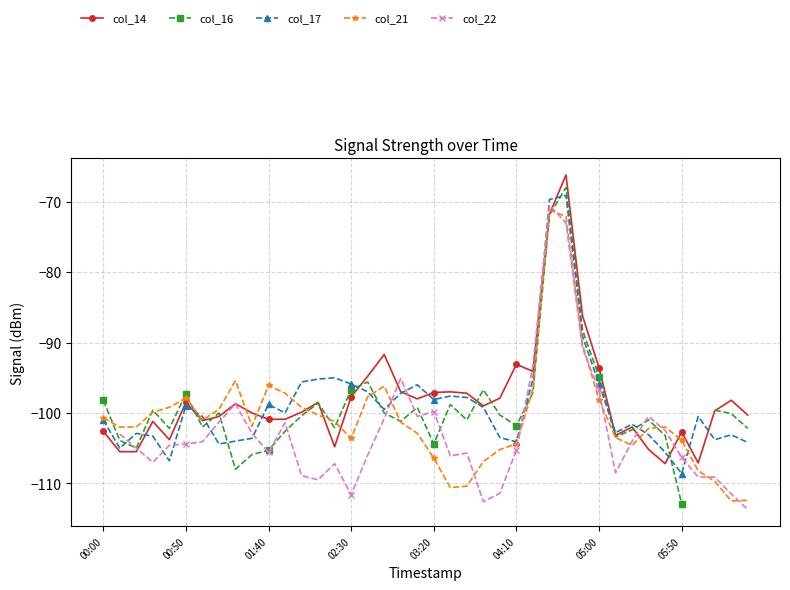

What is the sum of all col_21 values?

-4026.4